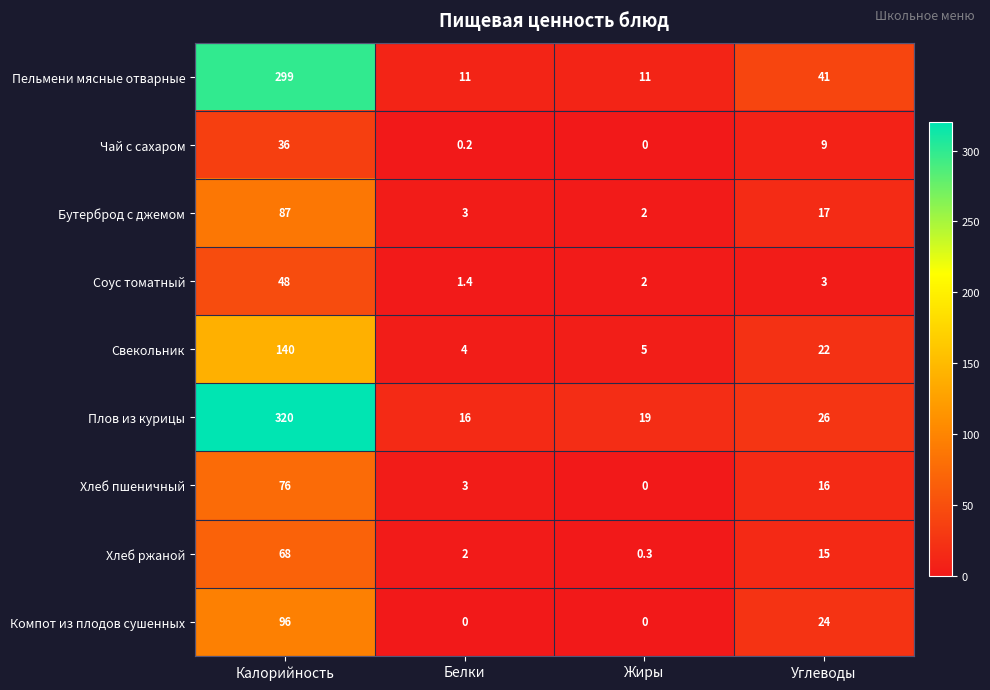

What is the difference between the highest and lowest values at Жиры?

19.0